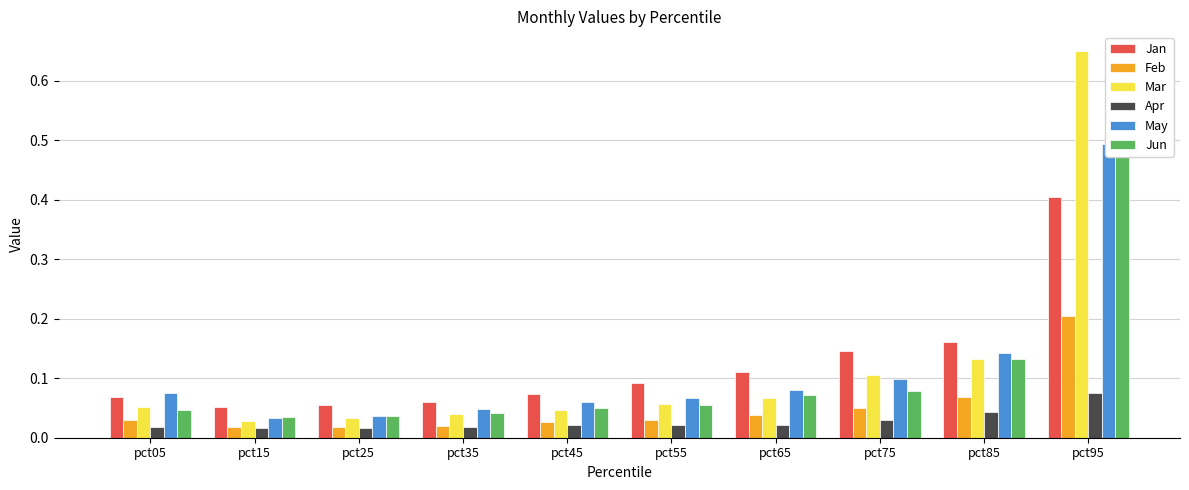

What is the sum of all Apr values?

0.3